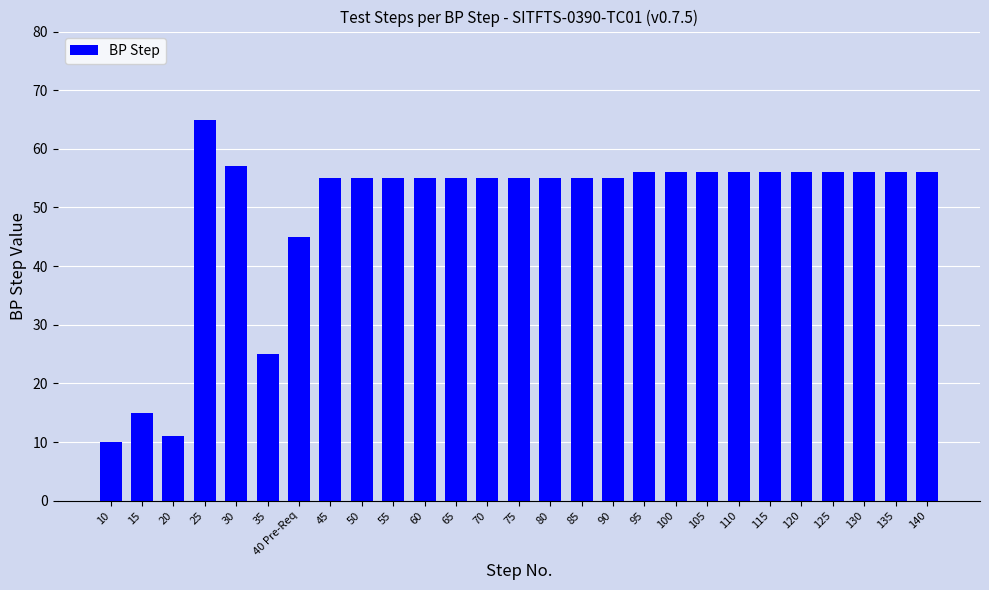

At which label does the data first exceed 55?

25